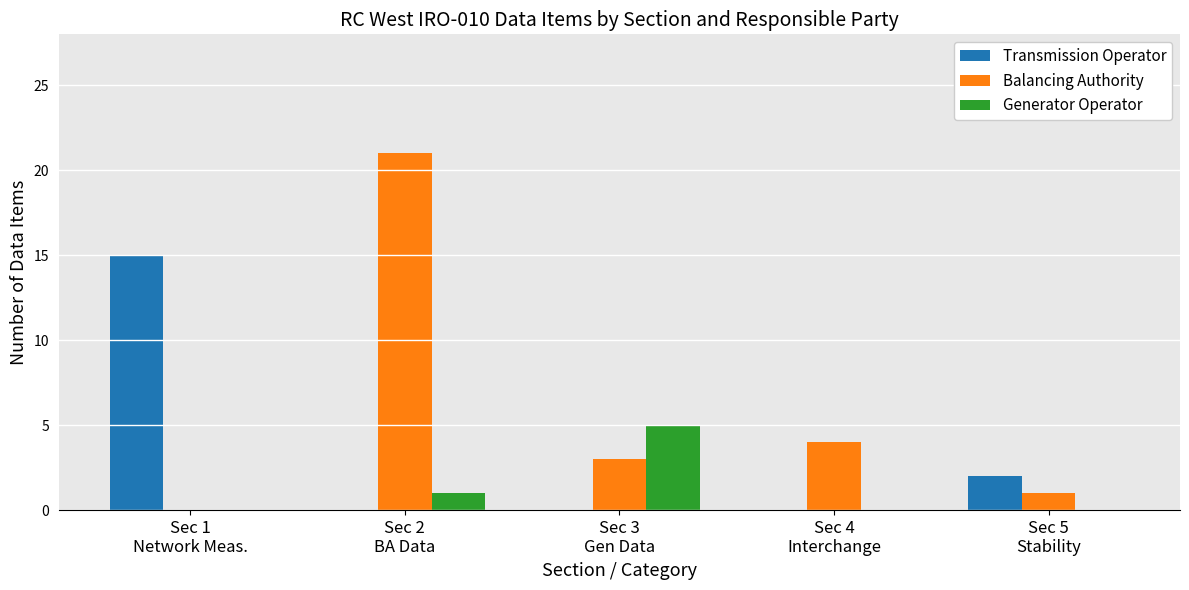

Which series has the largest total across all categories?

Balancing Authority